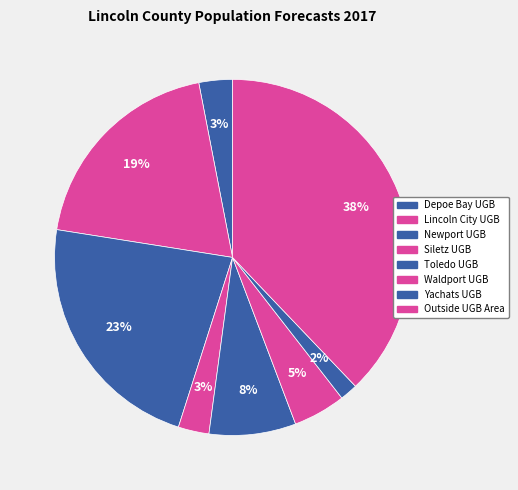

Count the number of slices in the pie.

8